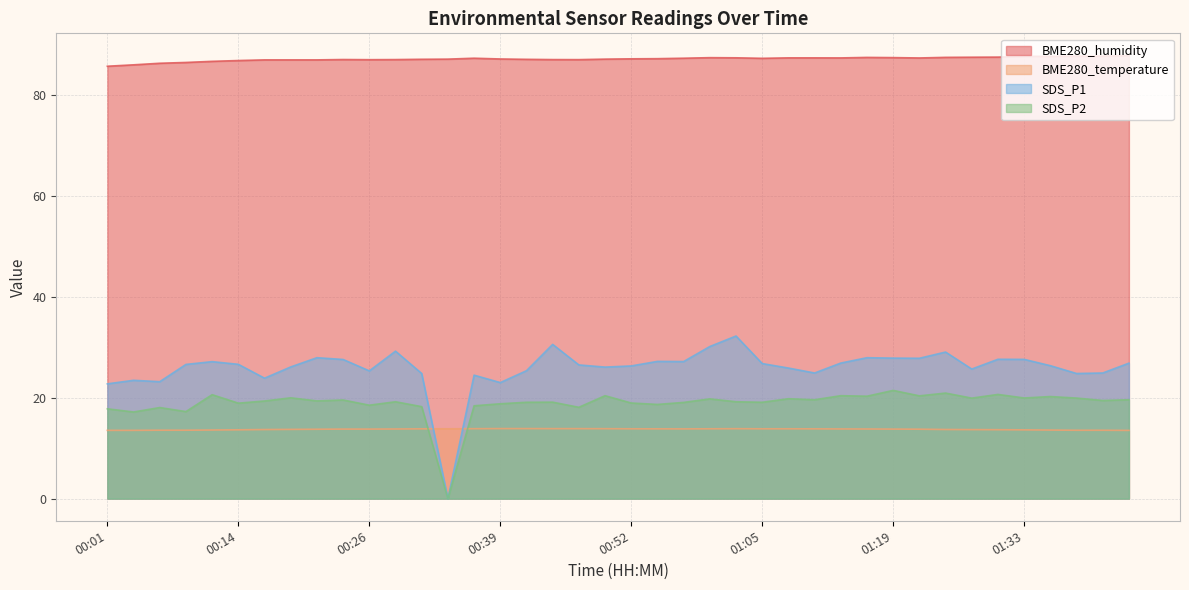

Reading left to right, transcribe all the data shown in this chart.

BME280_humidity: 85.7	86.0	86.3	86.5	86.7	86.8	87.0	87.0	87.0	87.0	87.0	87.0	87.1	87.1	87.3	87.1	87.1	87.0	87.0	87.1	87.2	87.2	87.3	87.4	87.4	87.3	87.4	87.4	87.3	87.5	87.4	87.3	87.5	87.5	87.5	87.7	87.7	87.7	87.7	87.8
BME280_temperature: 13.5	13.5	13.6	13.6	13.6	13.6	13.7	13.7	13.8	13.8	13.8	13.8	13.8	13.8	13.9	13.9	13.9	13.9	13.9	13.9	13.8	13.8	13.8	13.8	13.9	13.8	13.8	13.8	13.8	13.8	13.8	13.8	13.7	13.7	13.7	13.6	13.6	13.6	13.6	13.5
SDS_P1: 22.8	23.4	23.2	26.6	27.1	26.6	23.9	26.1	27.9	27.6	25.3	29.2	24.8	0.0	24.5	23.0	25.4	30.6	26.5	26.1	26.3	27.2	27.2	30.1	32.2	26.8	25.9	24.9	26.9	27.9	27.9	27.8	29.1	25.7	27.6	27.6	26.4	24.8	24.9	26.9
SDS_P2: 17.8	17.2	18.1	17.2	20.6	18.9	19.4	20.0	19.4	19.6	18.5	19.2	18.2	0.0	18.4	18.8	19.1	19.1	18.1	20.4	18.9	18.7	19.1	19.8	19.2	19.1	19.8	19.6	20.4	20.3	21.4	20.4	20.9	19.9	20.6	19.9	20.2	19.9	19.4	19.6